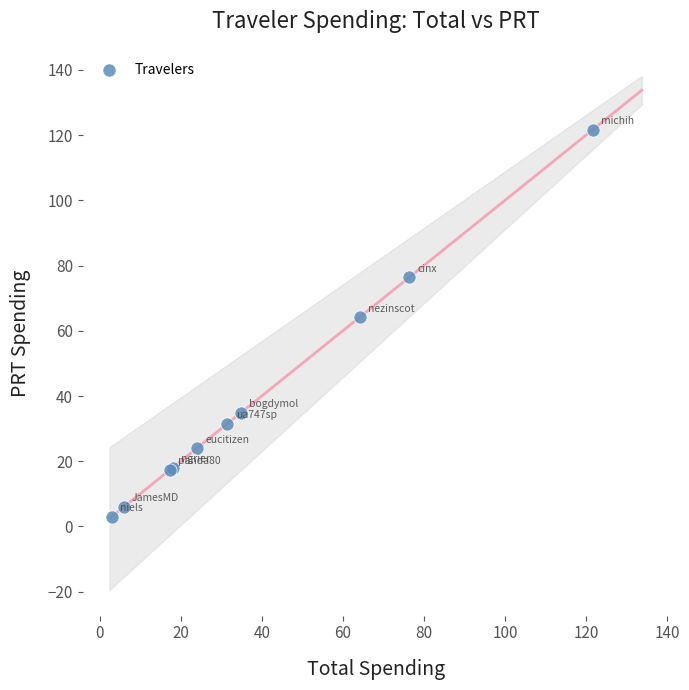

What Y value in the scatter plot is closest to 62?

64.1